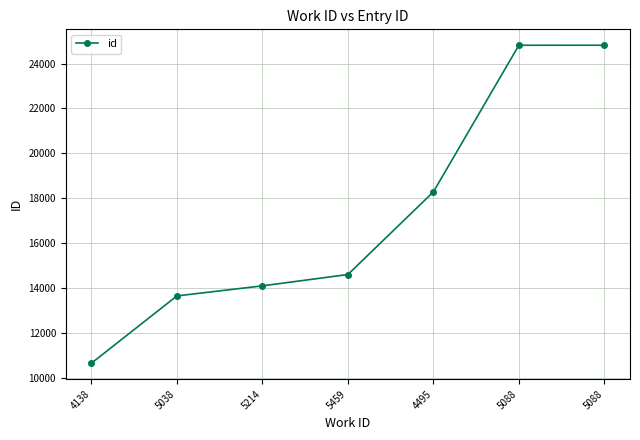

Count the number of categories in the chart.

7